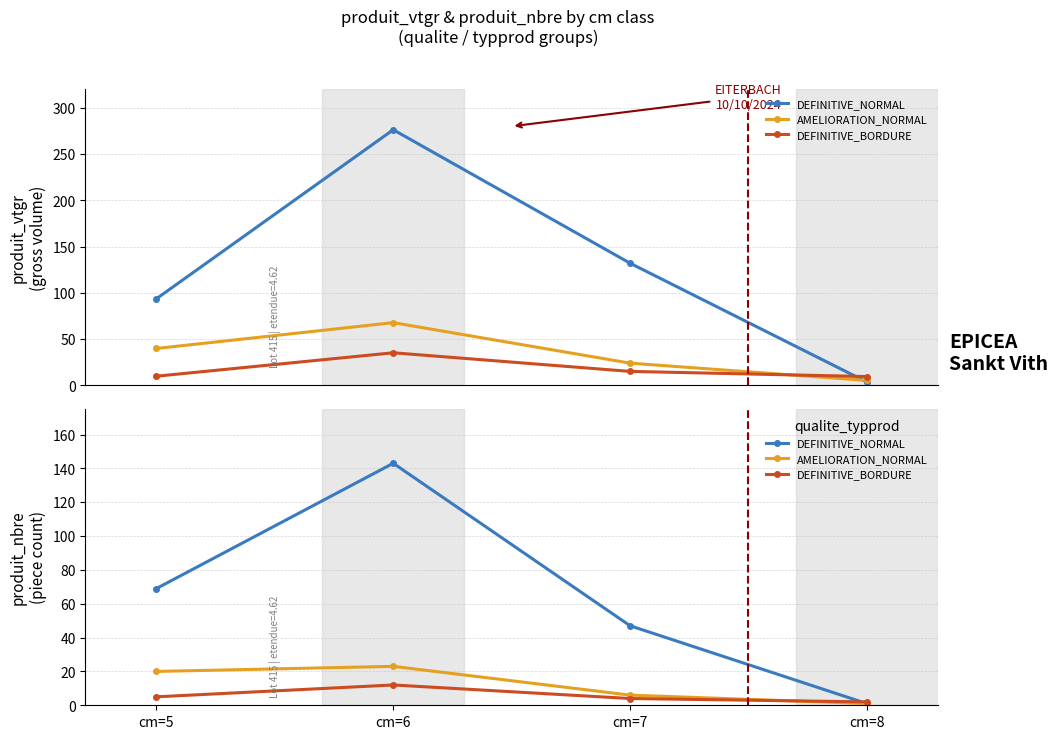

How many series are shown in this chart?

3